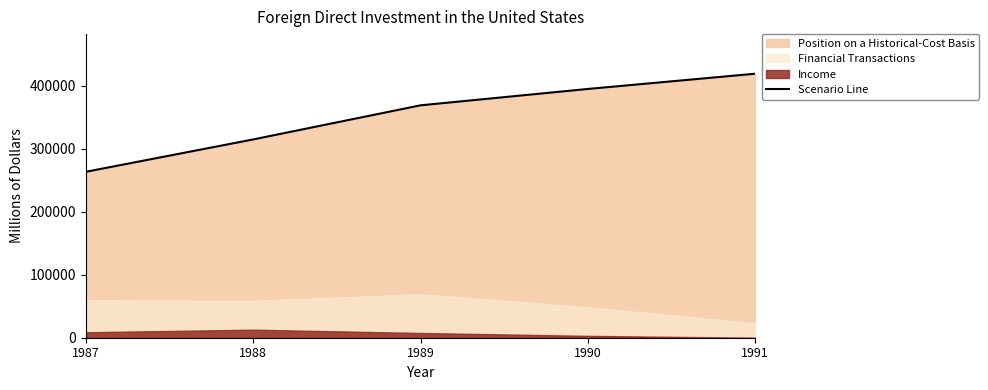

How many data points are above 368924?

2